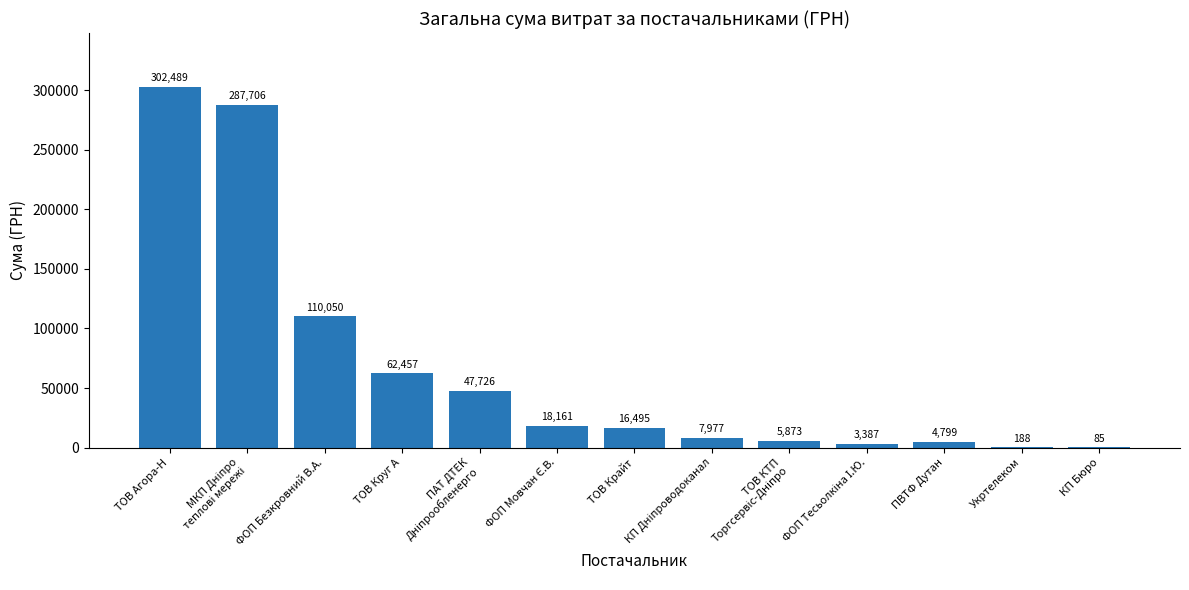

Is it true that the value at ФОП Безкровний В.А. is 110049.5?

True